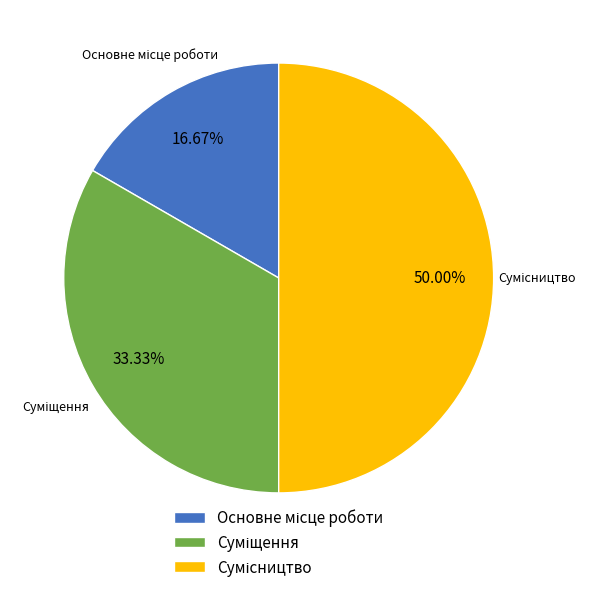

Count the number of slices in the pie.

3